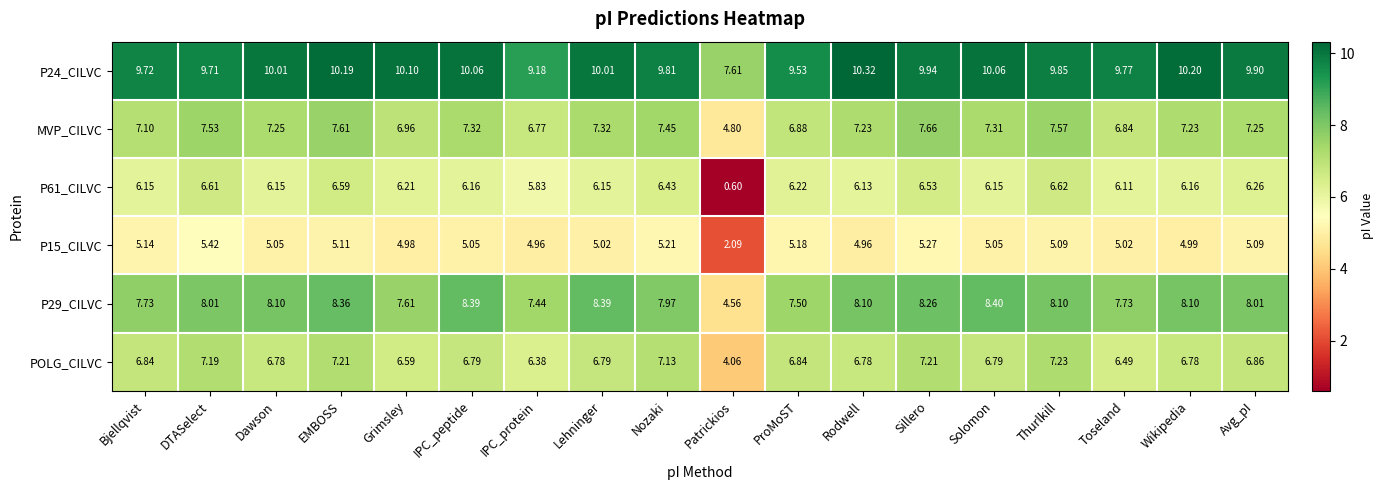

Which category has the lowest value across all series?

Patrickios